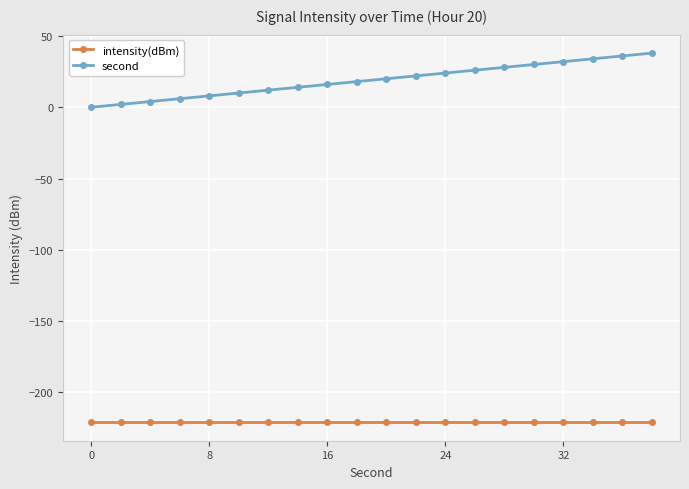

True or false: intensity(dBm) and second intersect in this chart.

False